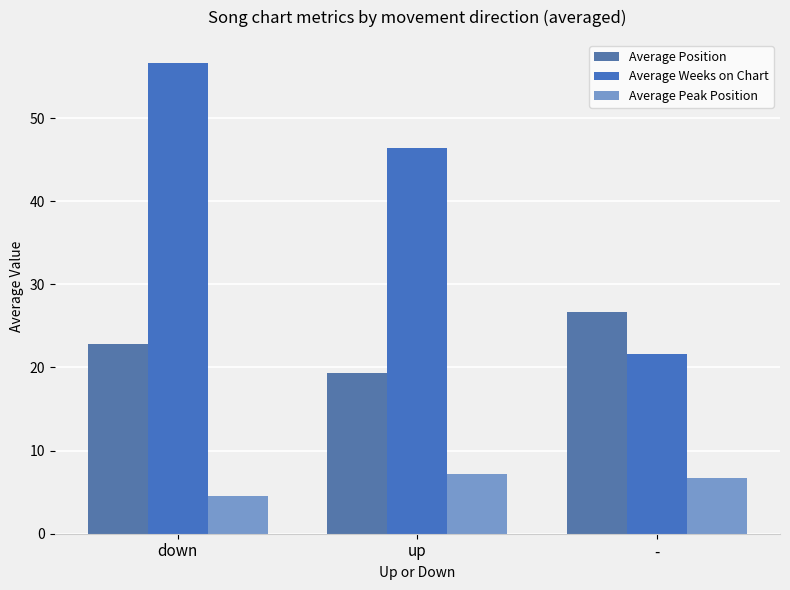

What is the sum of the Average Position values at up and down?

42.1